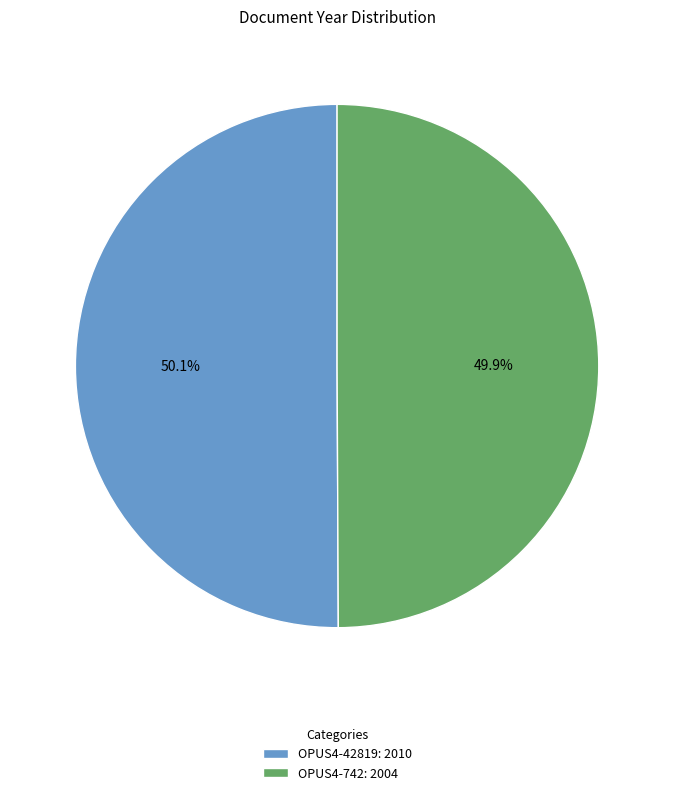

How many segments does this pie chart have?

2